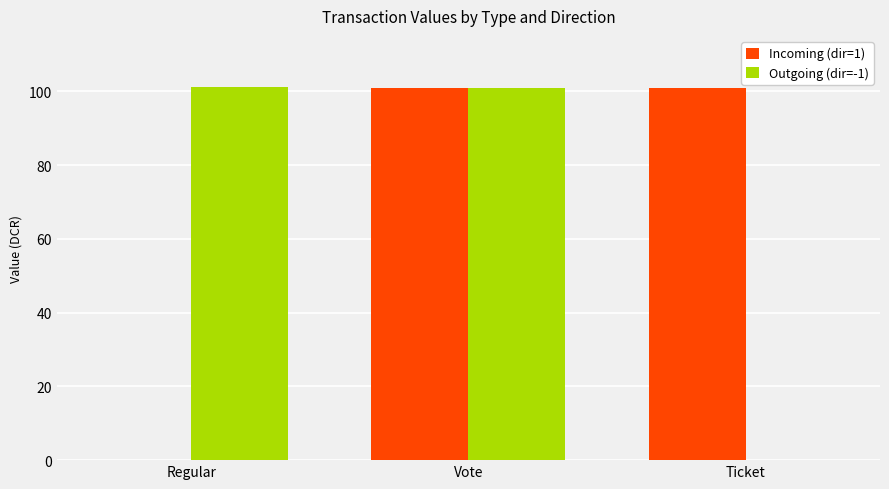

At which category is the sum across all series the highest?

Vote